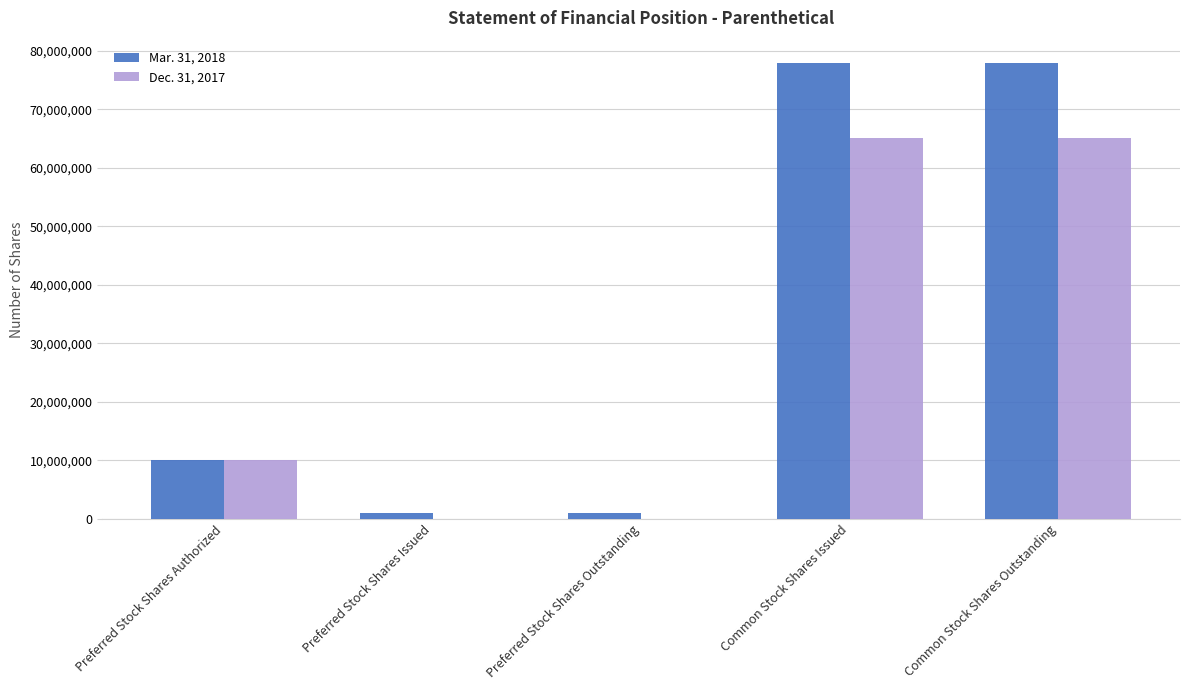

What is the maximum value shown in the chart?

77849281